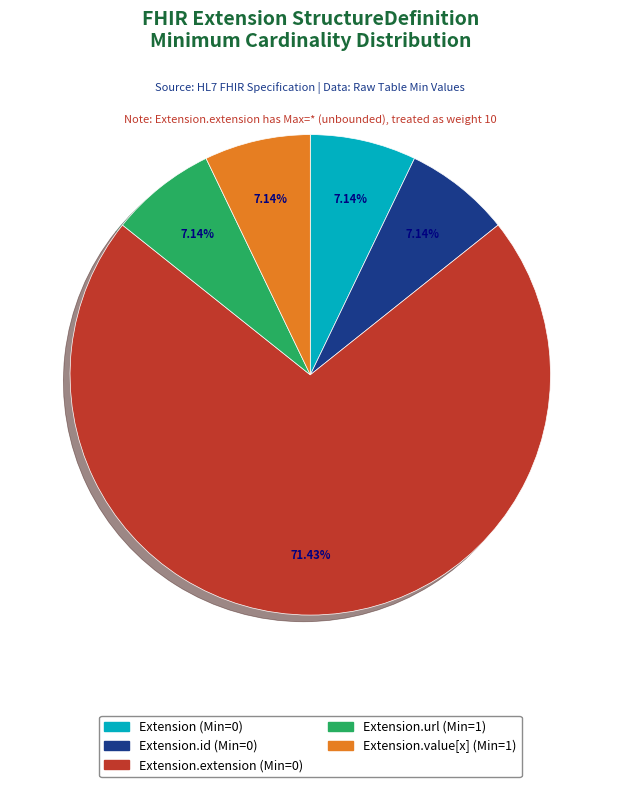

Does any single category account for the majority?

Yes